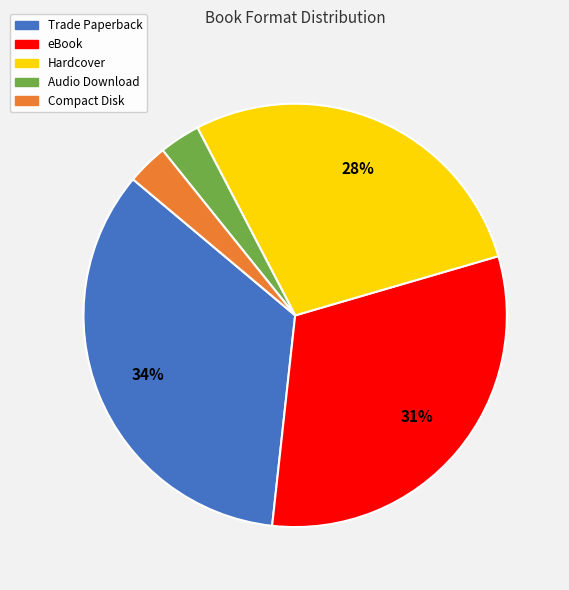

To the nearest percent, what is the average slice percentage?

20%